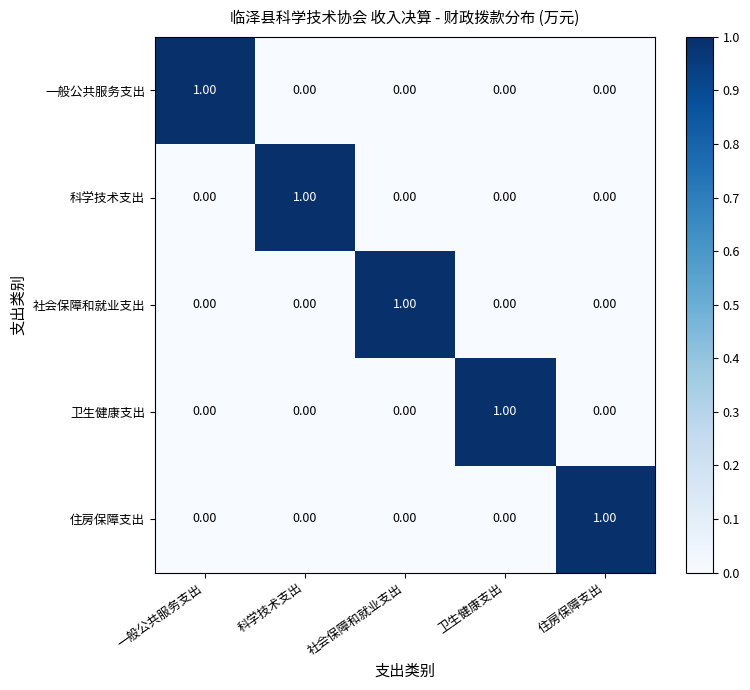

Which category has the lowest value across all series?

科学技术支出